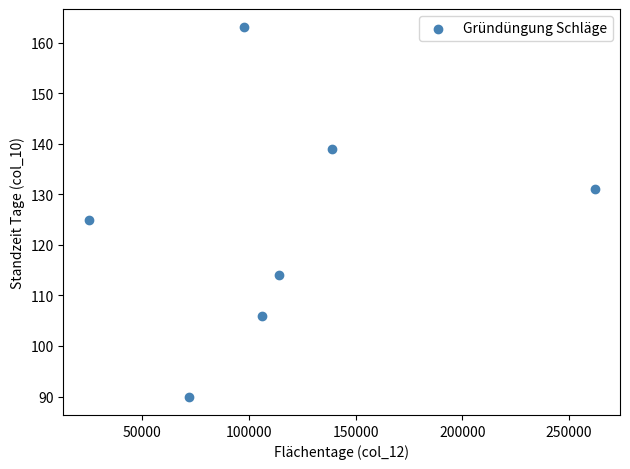

What Y value in the scatter plot is closest to 126?

125